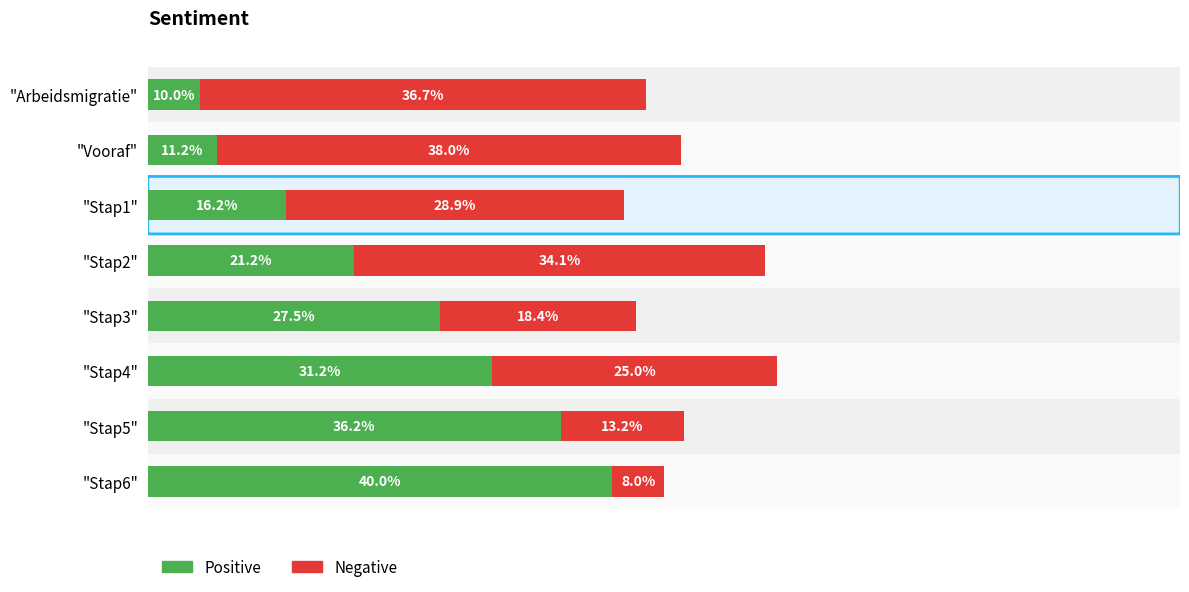

What position from the right is "Stap1"?

6